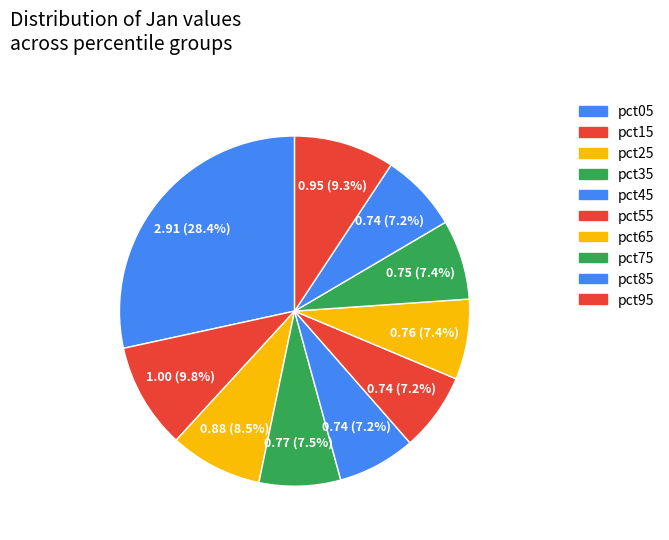

Is it true that pct35 is 8% of the pie?

True